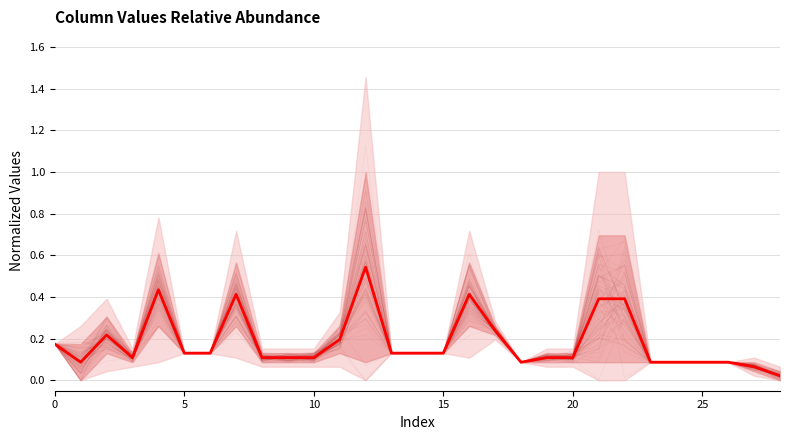

True or false: the data shows 0.7 at 20.

False